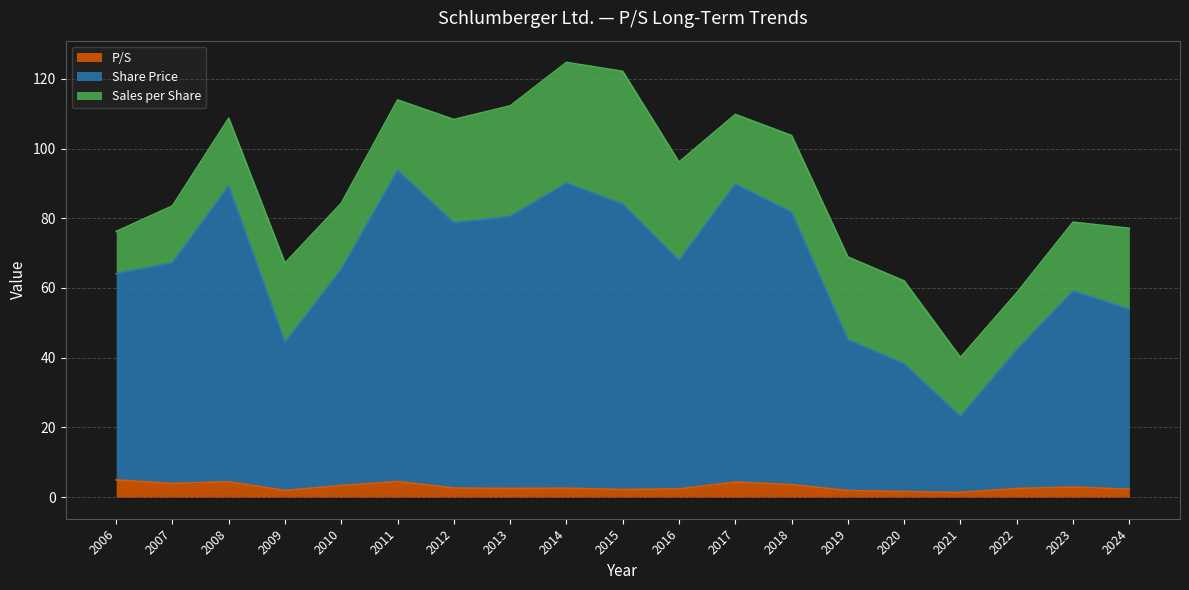

Is it true that Share Price equals 81.7 at 2018?

True